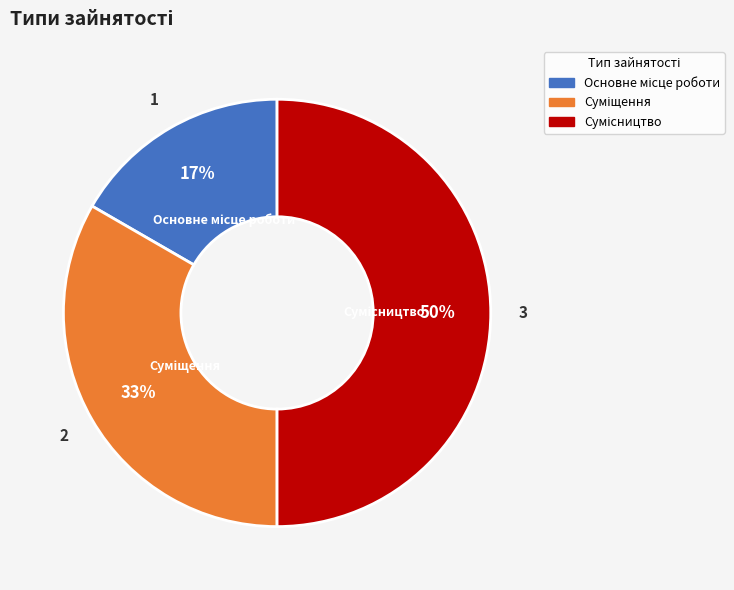

To the nearest percent, what is the average slice percentage?

33%